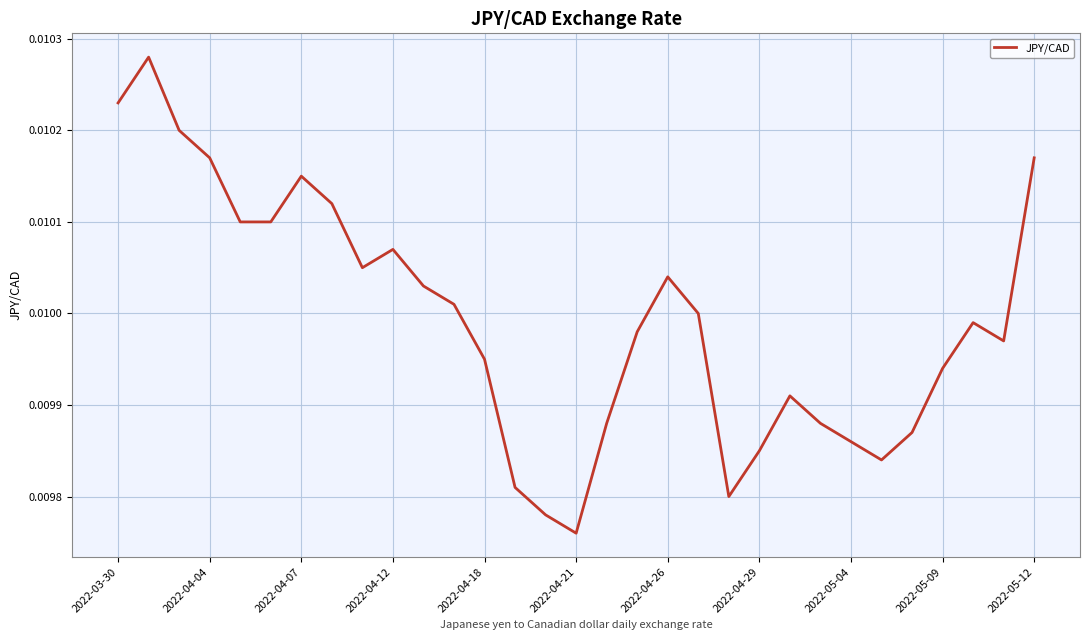

Which category has the lowest value across all series?

2022-04-21